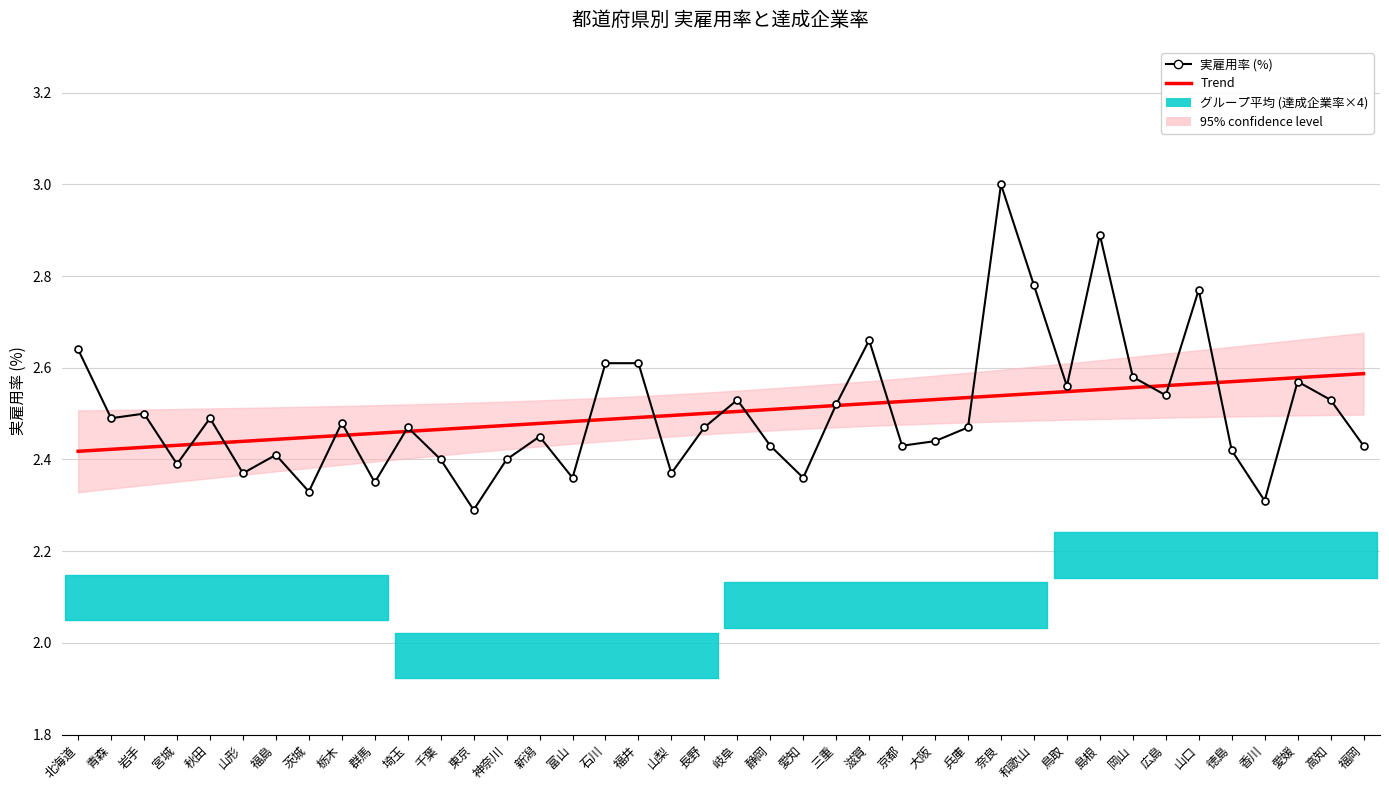

Is it true that Trend equals 2.6 at 山口?

True